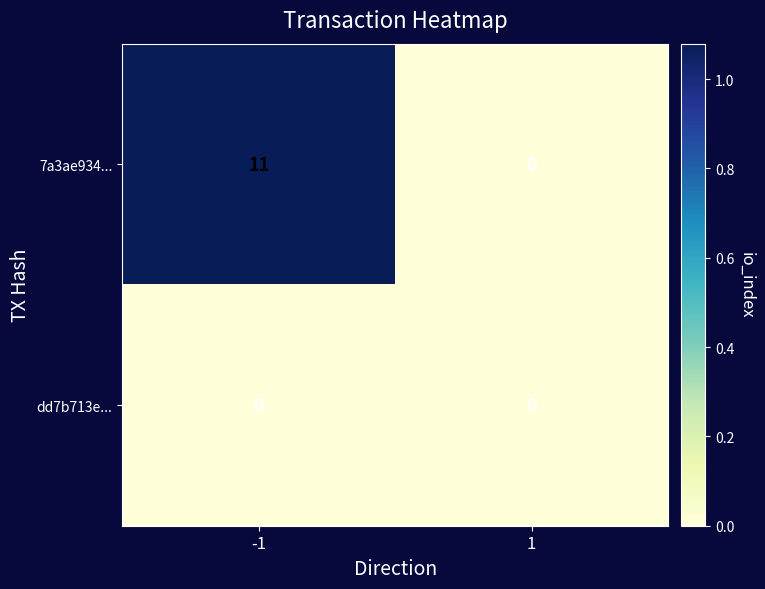

Reading right to left, list all the values displayed in this chart.

7a3ae934...: 0	11
dd7b713e...: 0	0